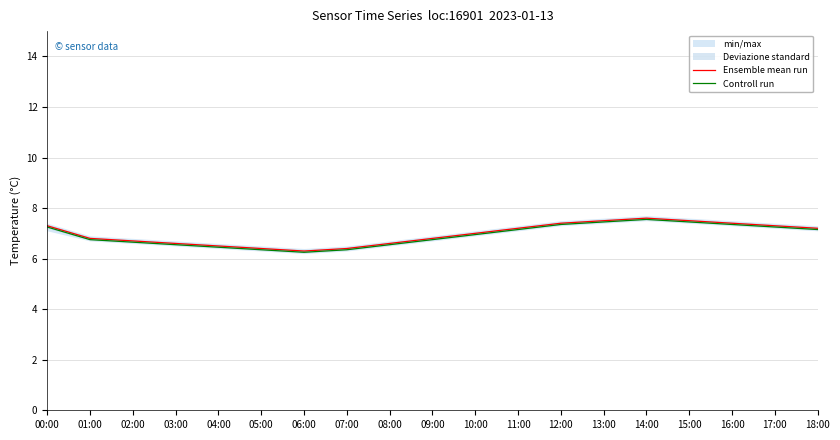

At which label is Ensemble mean run closest to 6?

06:00